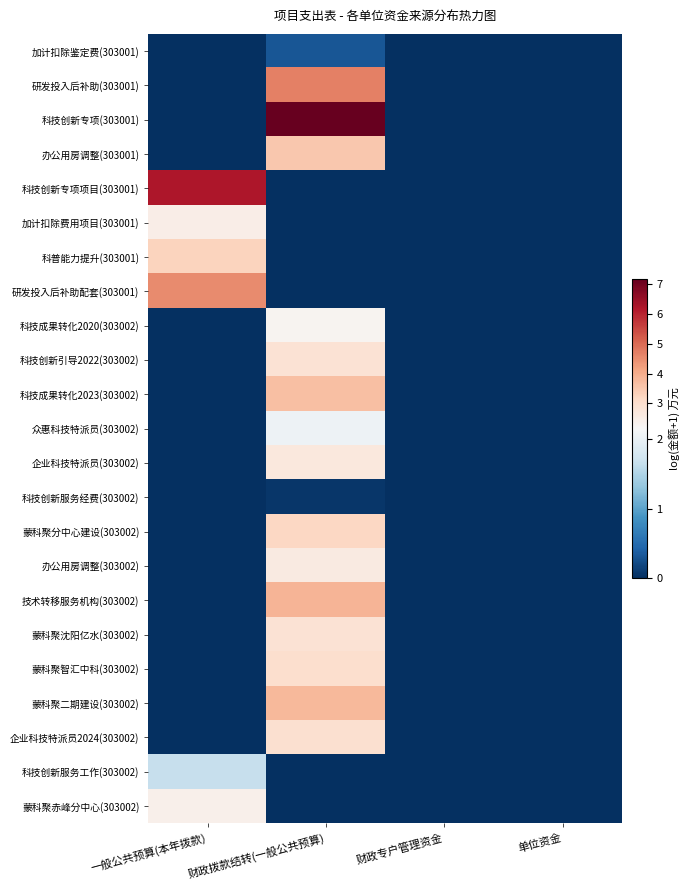

Which series has the largest total across all categories?

科技创新专项(303001)